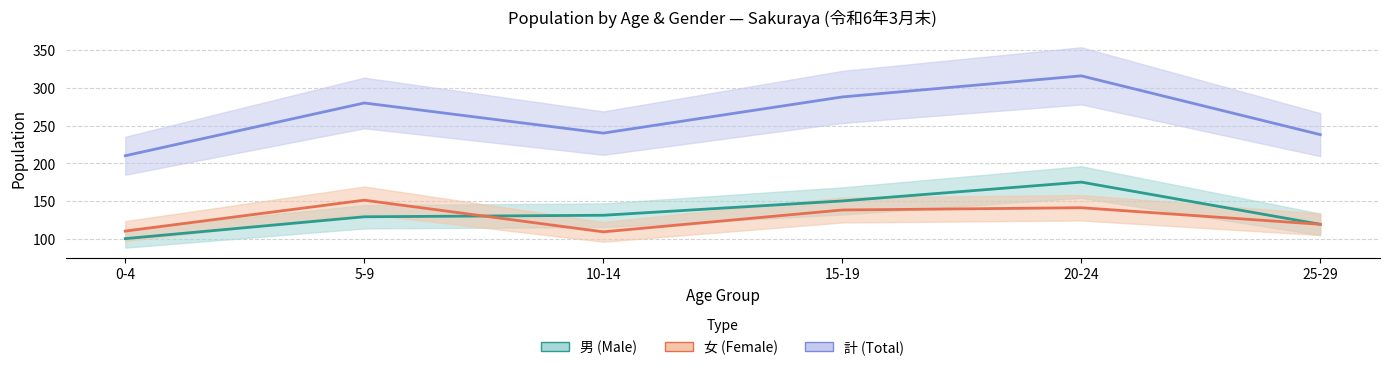

True or false: 計 (Total) has a value of 343 at 0-4.

False